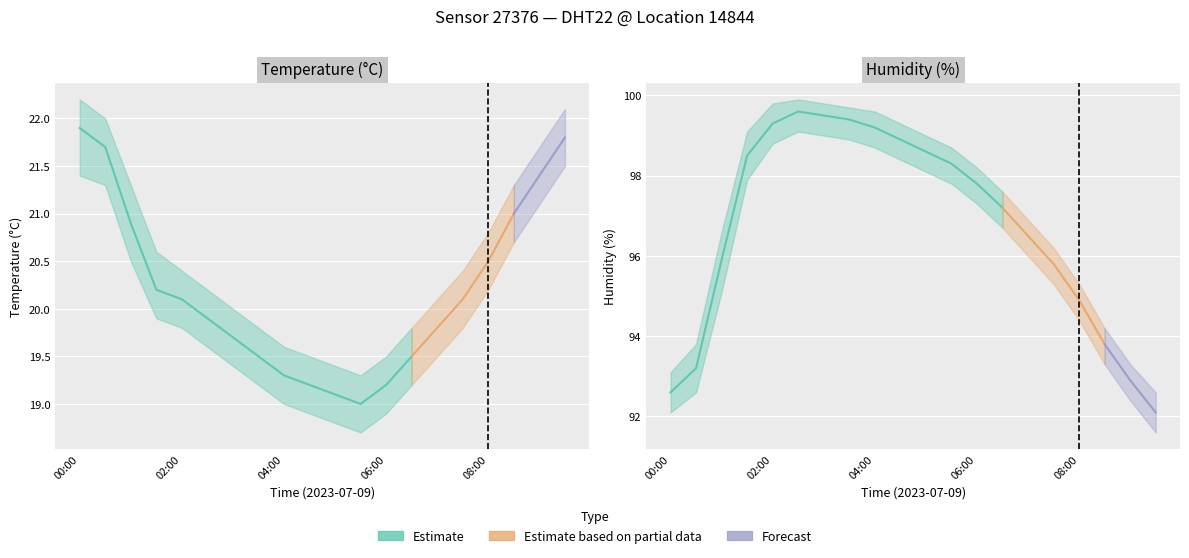

At which label does humidity_upper reach its minimum?

09:30